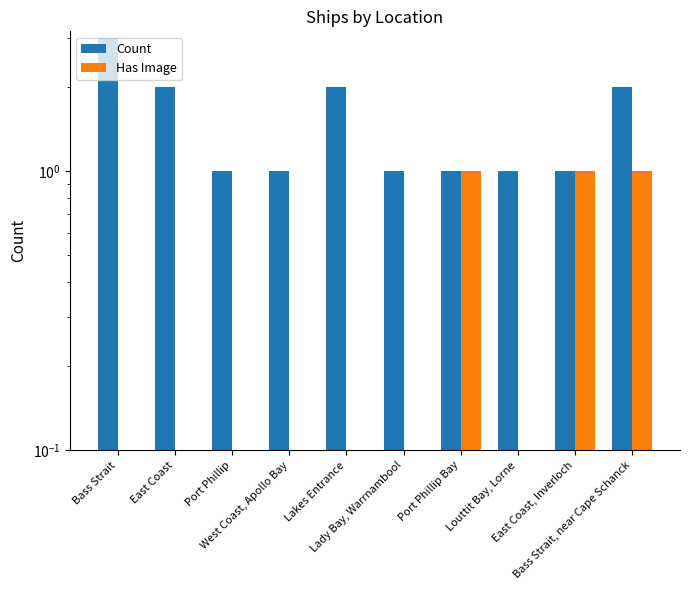

The Count series shows 3 at Lakes Entrance. True or false?

False